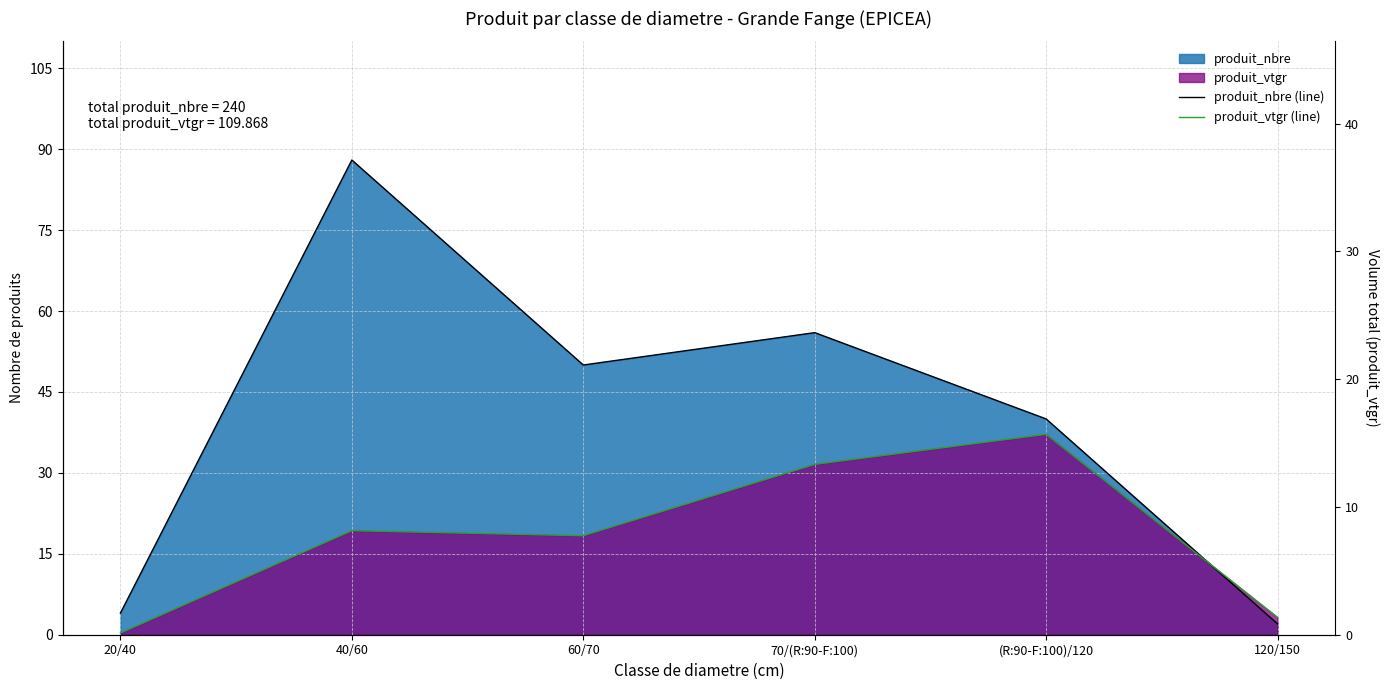

How many intersections are there between produit_nbre (line) and produit_vtgr (line)?

1